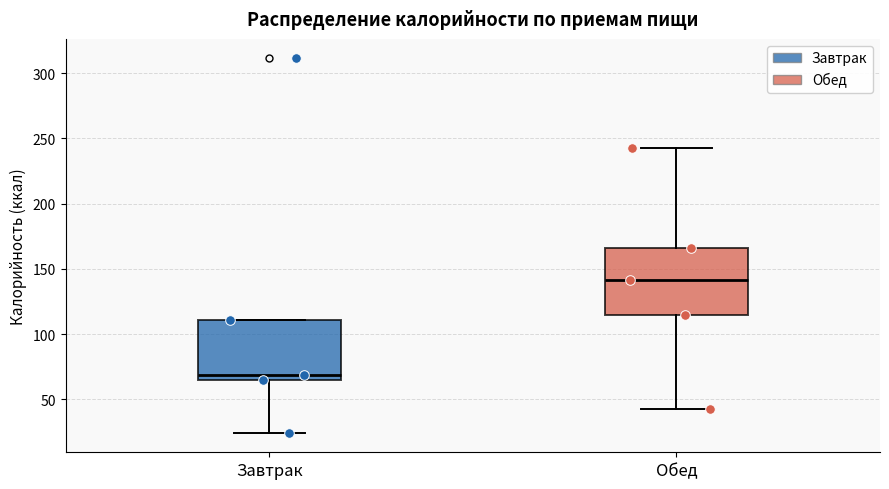

Comparing the boxes themselves (not the whiskers), which one is the tallest?

Обед